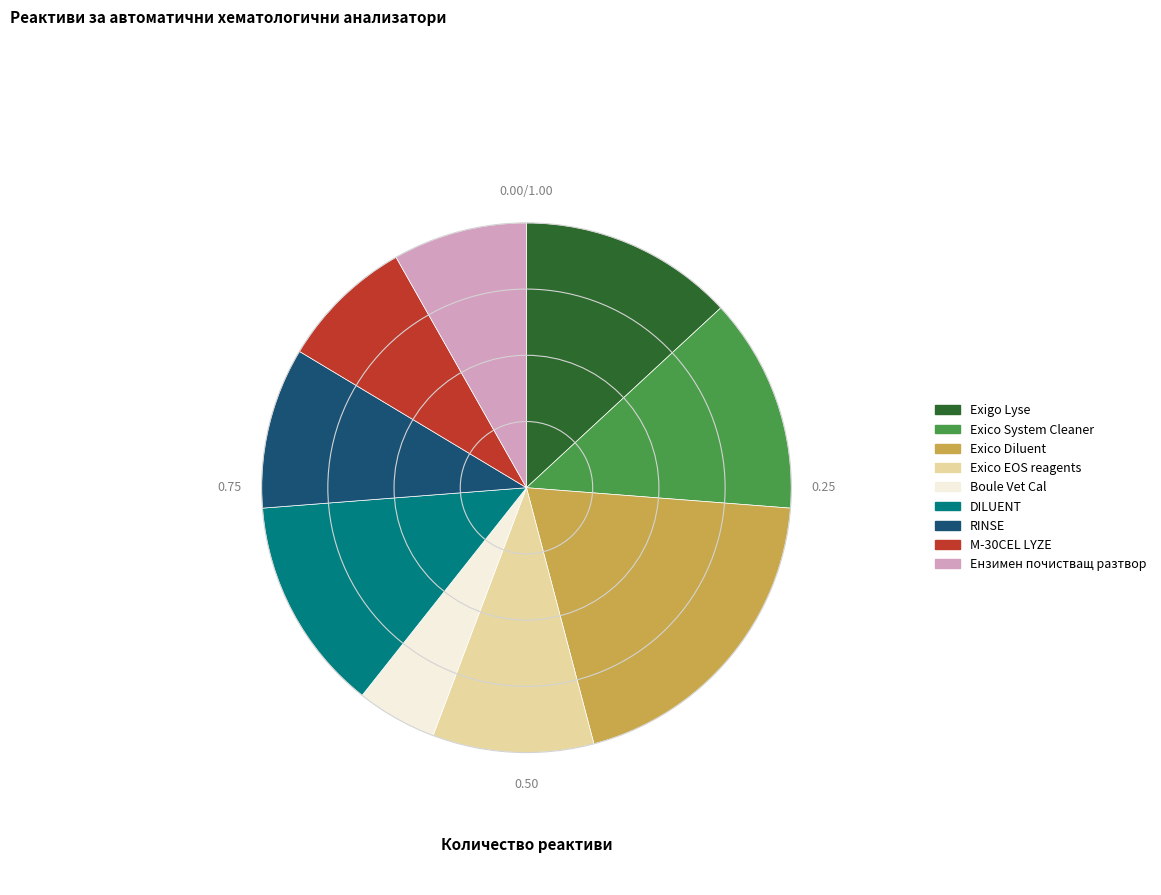

Which has a higher value, Boule Vet Cal or Ензимен почистващ разтвор?

Ензимен почистващ разтвор